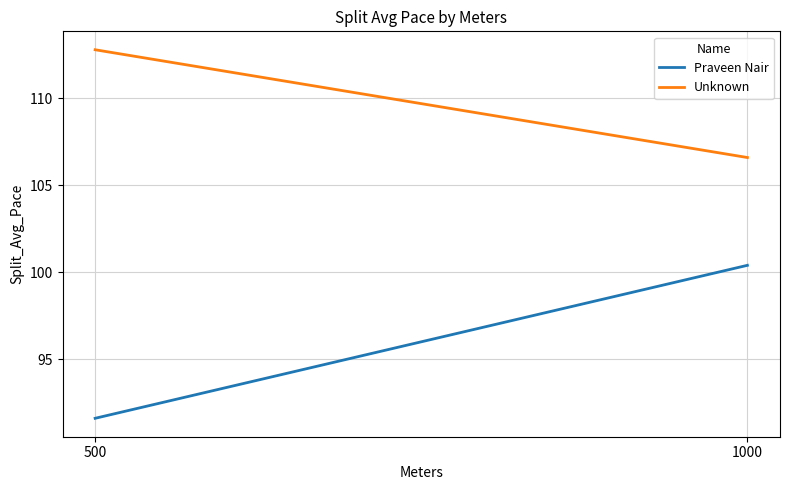

At which category is the sum across all series the highest?

1000